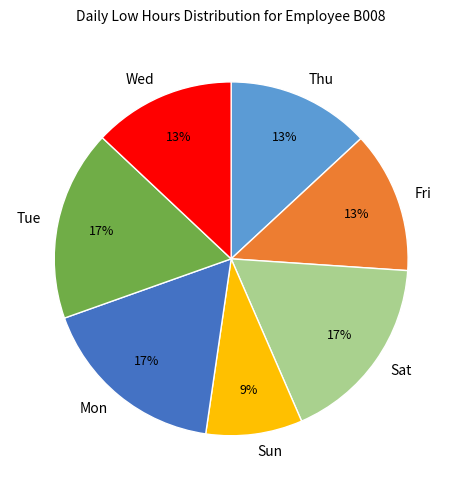

Is Thu the majority of the pie?

No